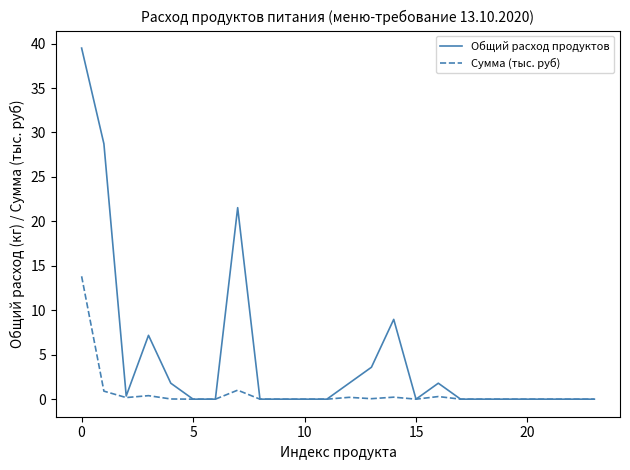

Which series has the largest total across all categories?

Общий расход продуктов